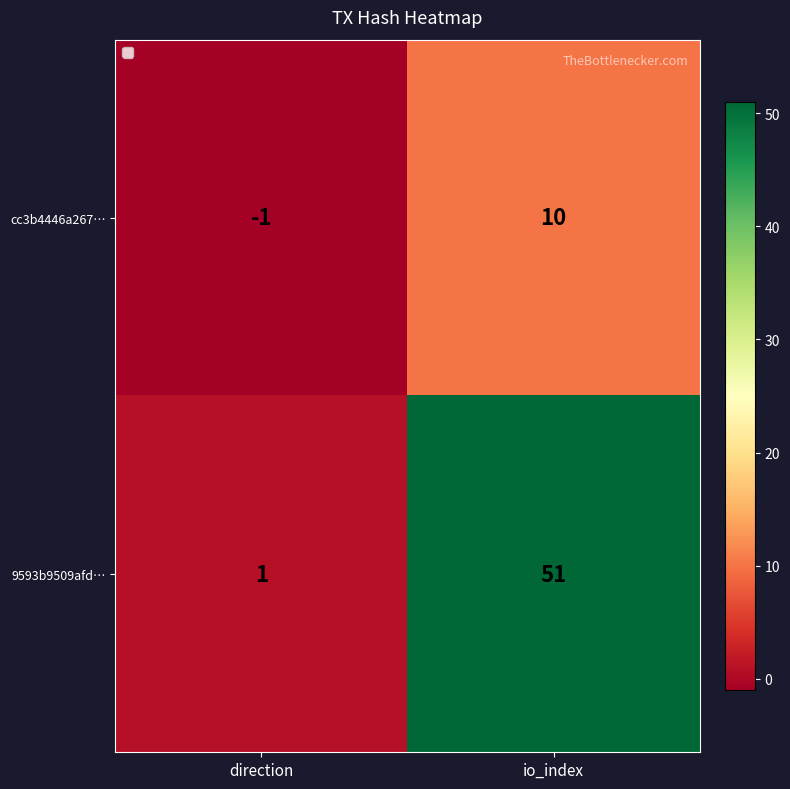

Reading left to right, transcribe all the data shown in this chart.

cc3b4446a267…: direction=-1	io_index=10
9593b9509afd…: direction=1	io_index=51